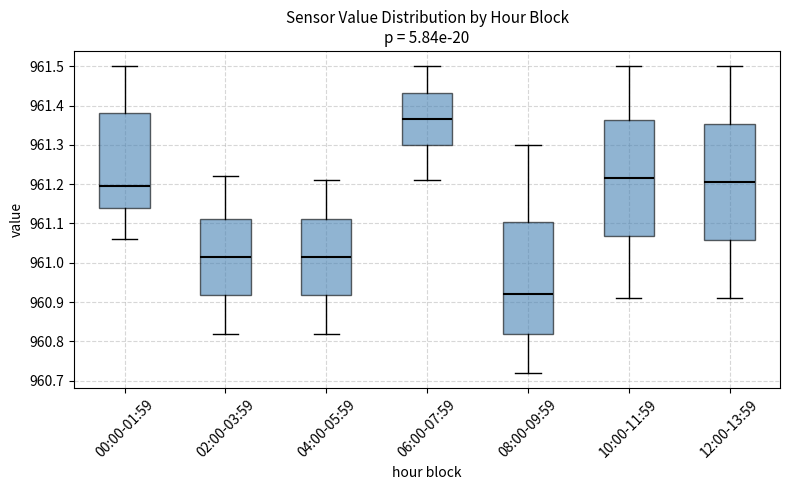

Where is the lower edge of the box for 06:00-07:59 on the y-axis? The values are not printed on the chart, so give them approximately, as read against the axis.

961.30